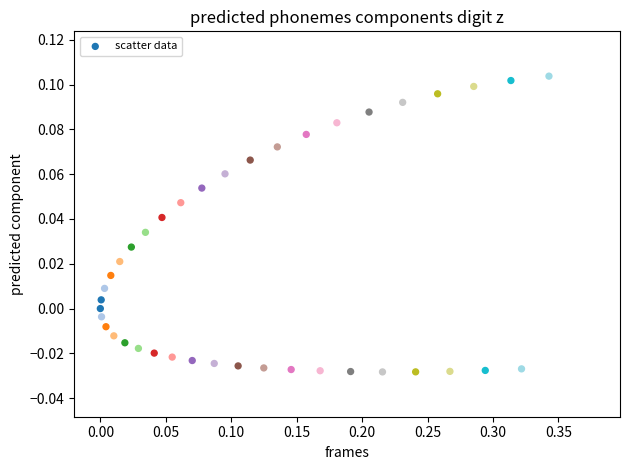

What is the range of X values (max minus min)?

0.3